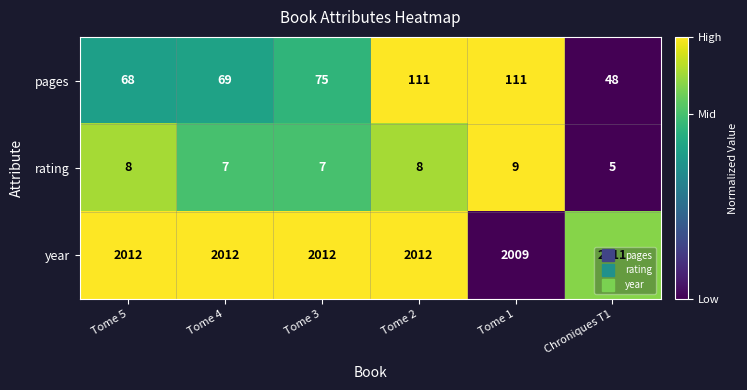

What is the difference between the year values at Tome 1 and Tome 3?

3